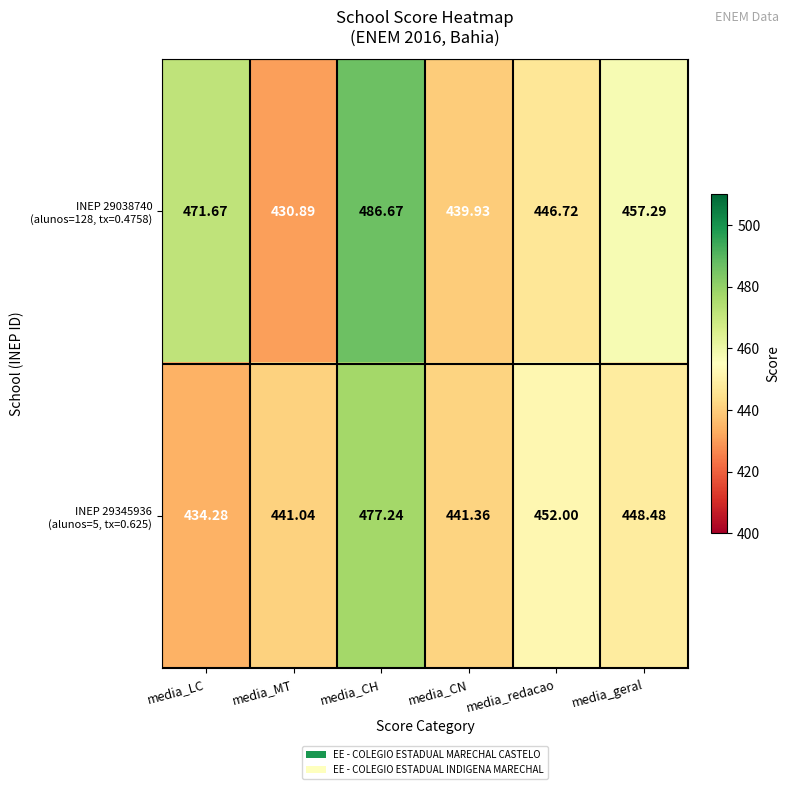

Which label corresponds to the largest value in the chart?

media_CH